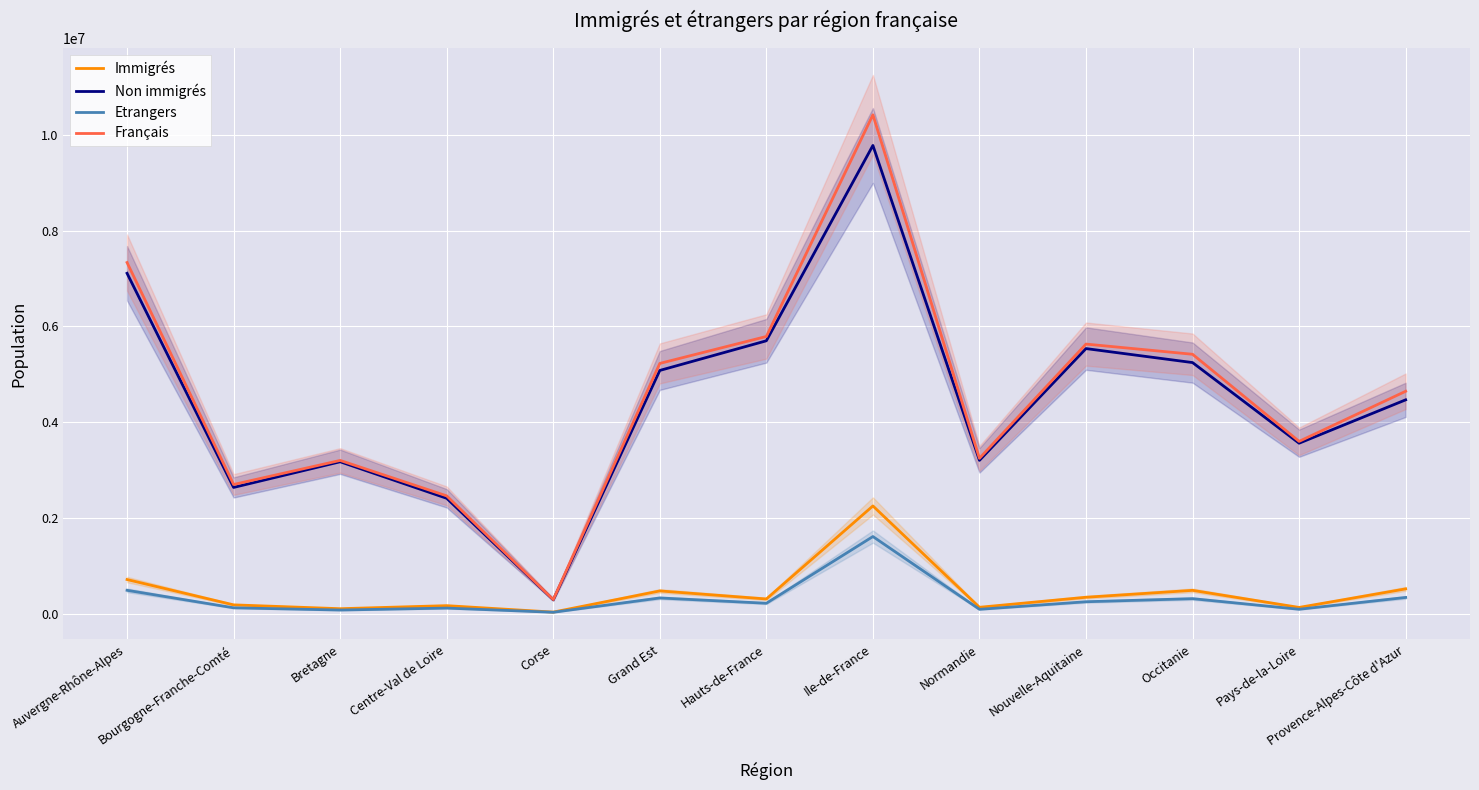

Does the chart display data point markers on the line(s)?

No